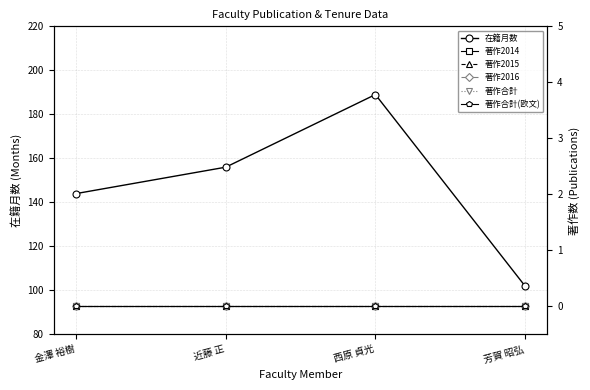

Between 近藤 正 and 西原 貞光, which is larger?

西原 貞光